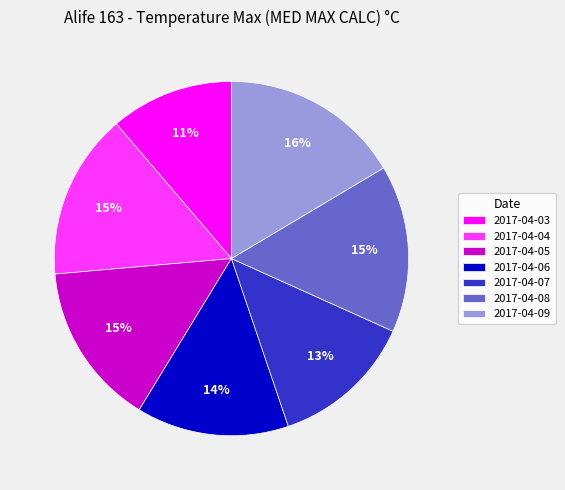

Approximately how many times larger is the value at 2017-04-09 compared to 2017-04-03?

1.5